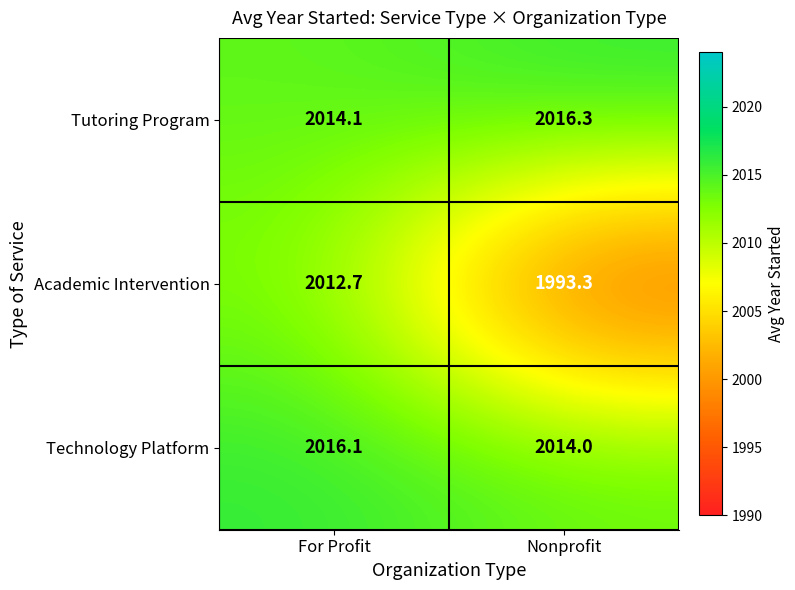

What is the approximate value of Academic Intervention at Nonprofit?

1993.3